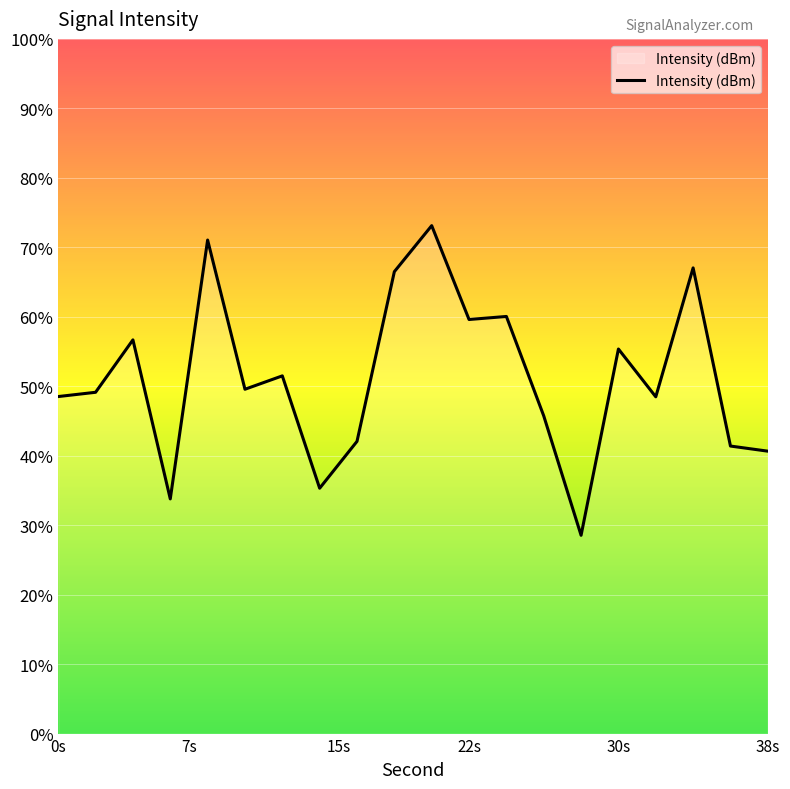

How many lines are shown in the chart?

1